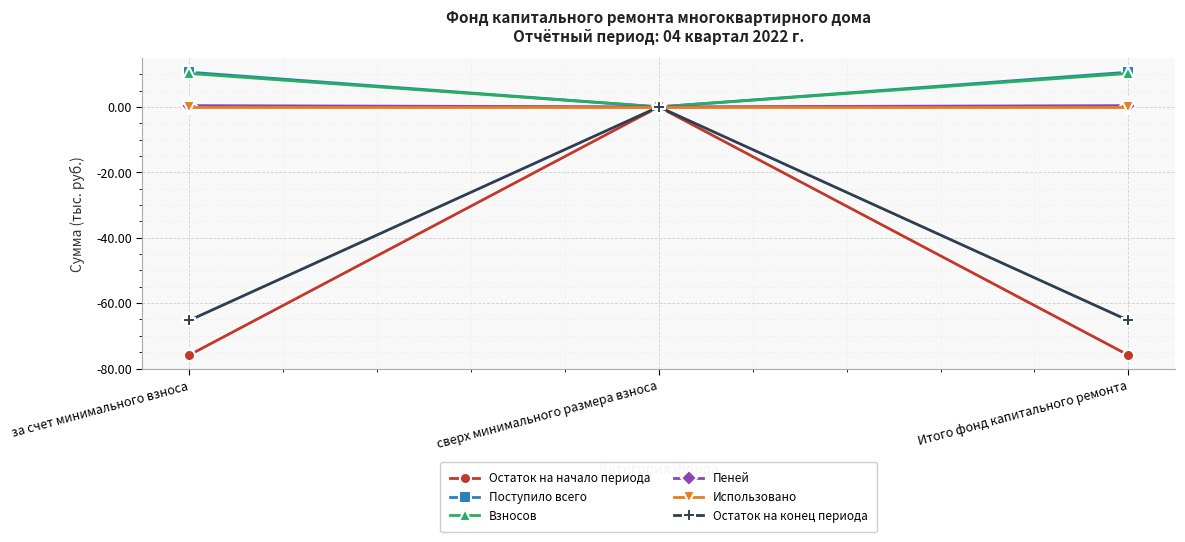

What is the spread (max minus min) of values at Итого фонд капитального ремонта?

86.5